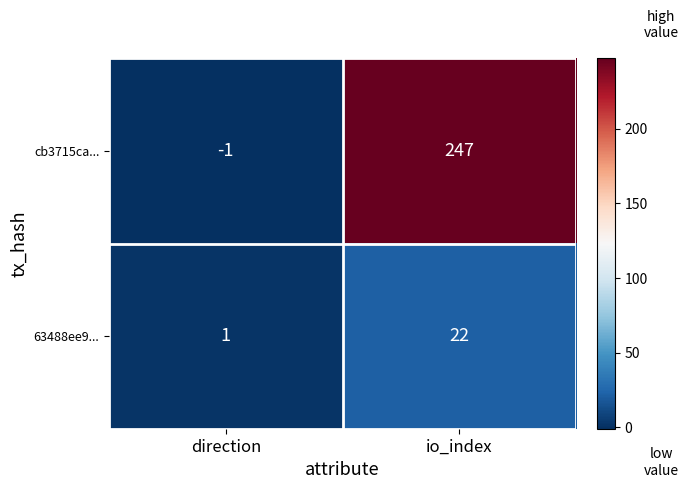

Is it true that 63488ee9... equals 22 at io_index?

True